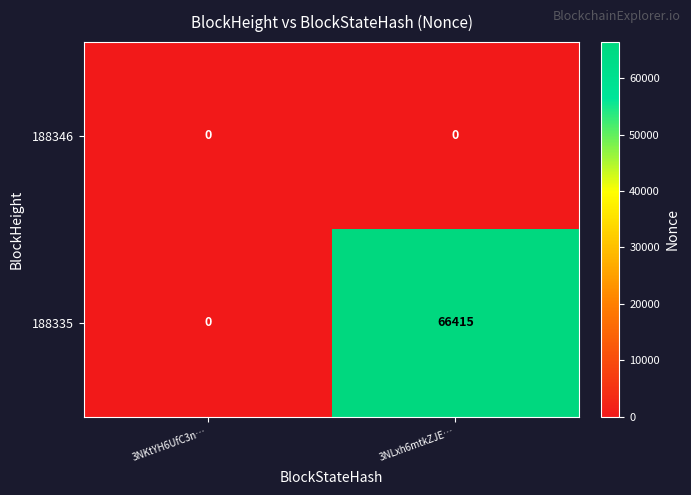

How many values in the 188335 series are below 66415?

1